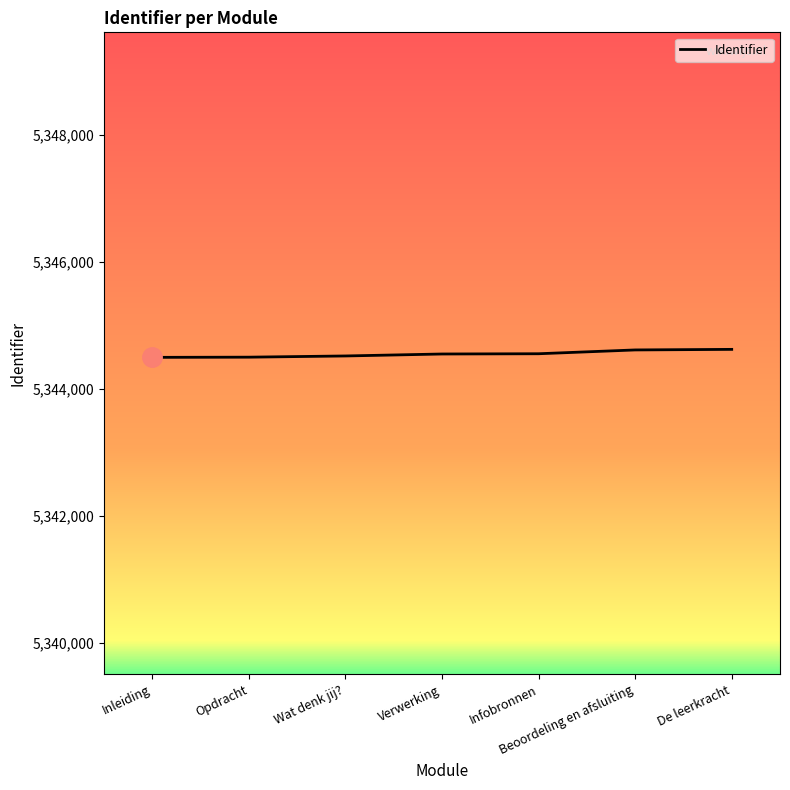

What is the maximum value shown in the chart?

5344623